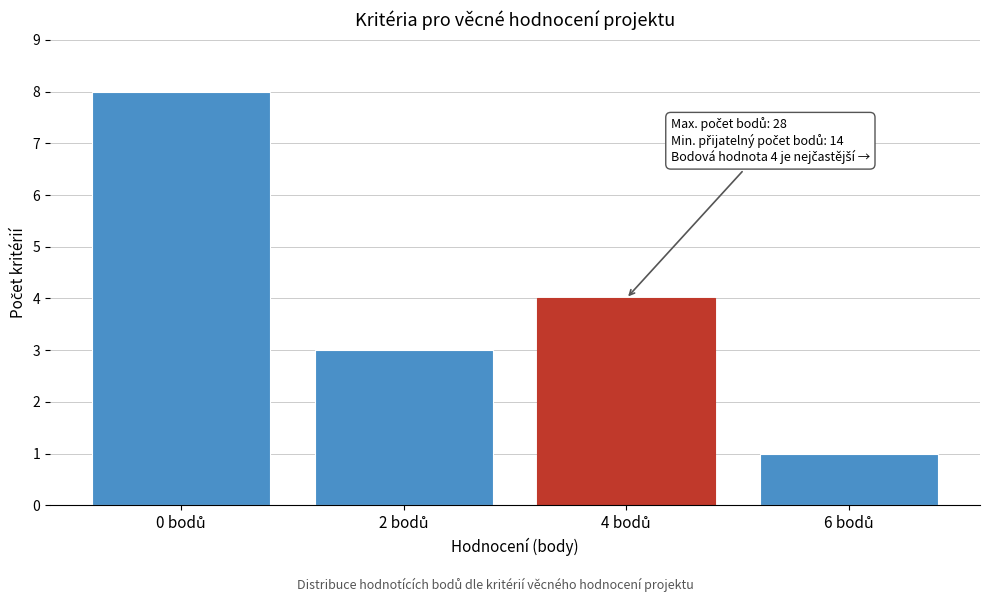

Reading right to left, extract all data points from this chart.

1	4	3	8